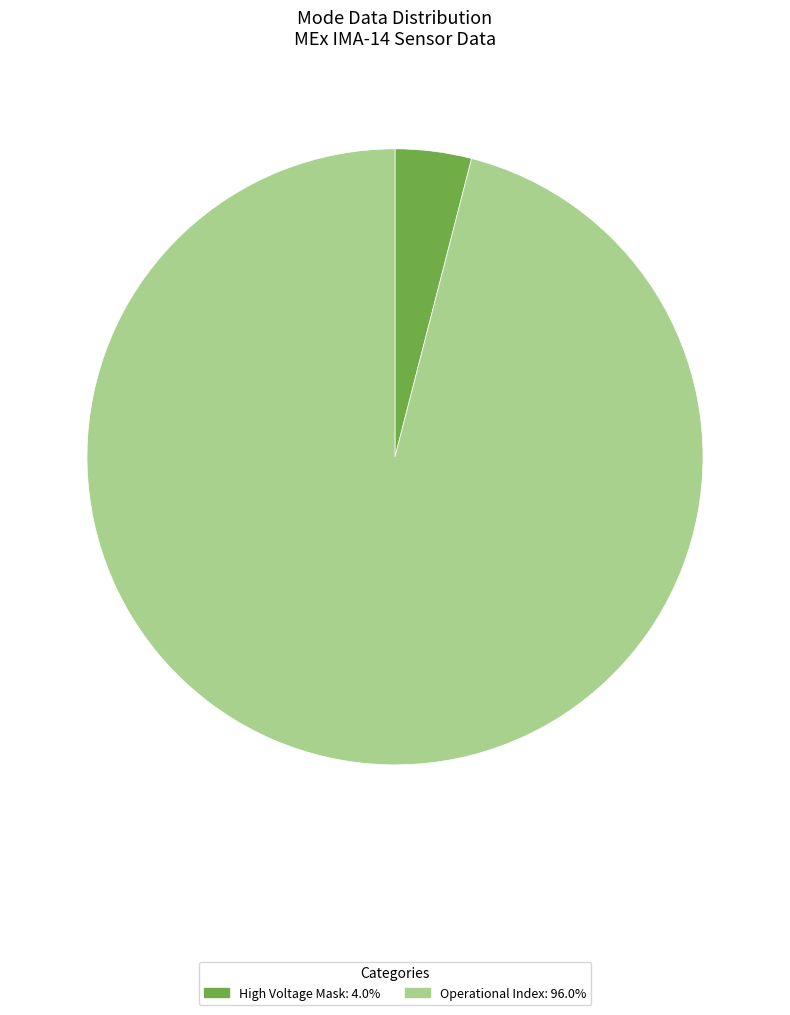

Count the number of slices in the pie.

2